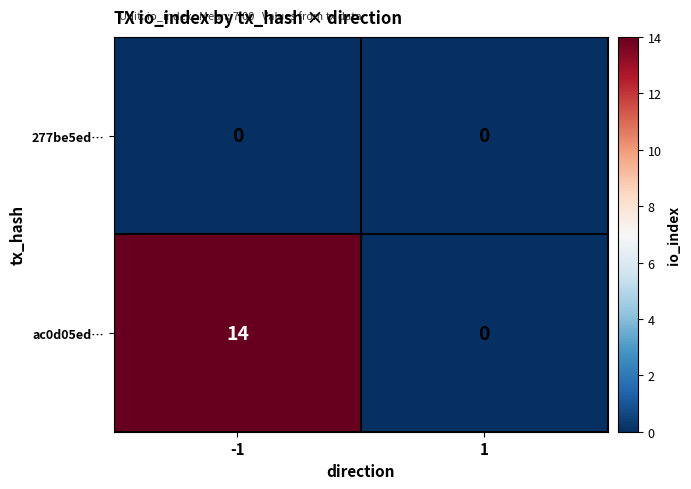

Which series has the largest range (max minus min)?

ac0d05ed…